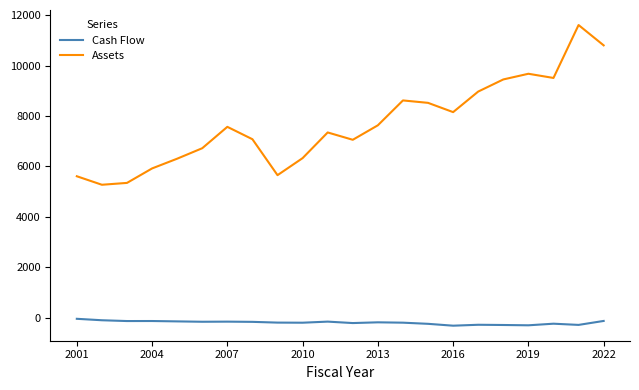

How many values in the Cash Flow series exceed -184?

10